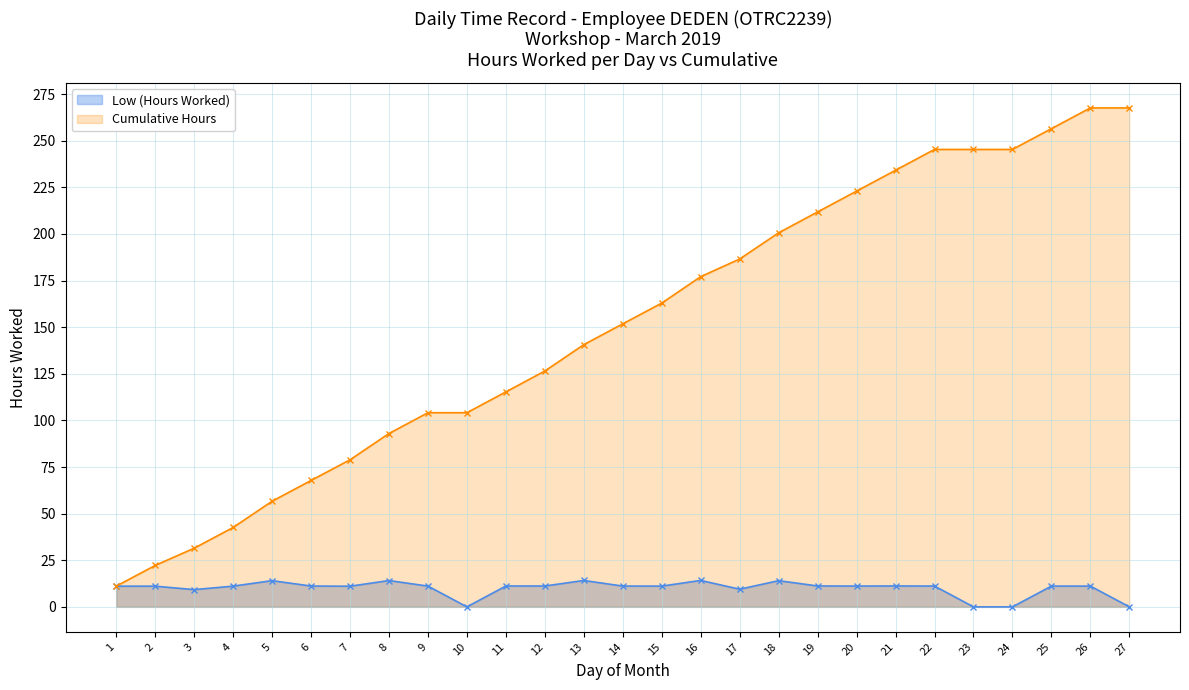

At how many categories does at least one series exceed 9?

27